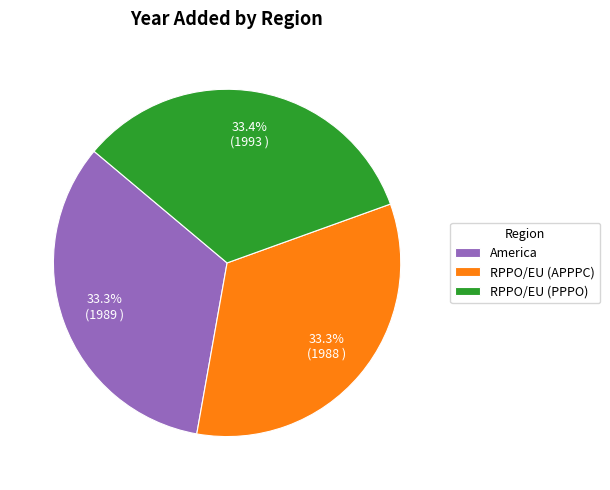

Does RPPO/EU (APPPC) account for over 50% of the chart?

No